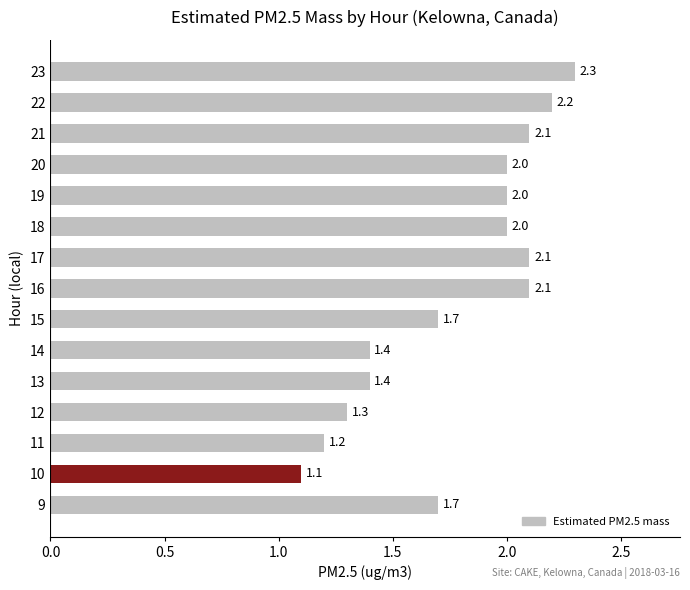

The value at 18 is 2.0. True or false?

True